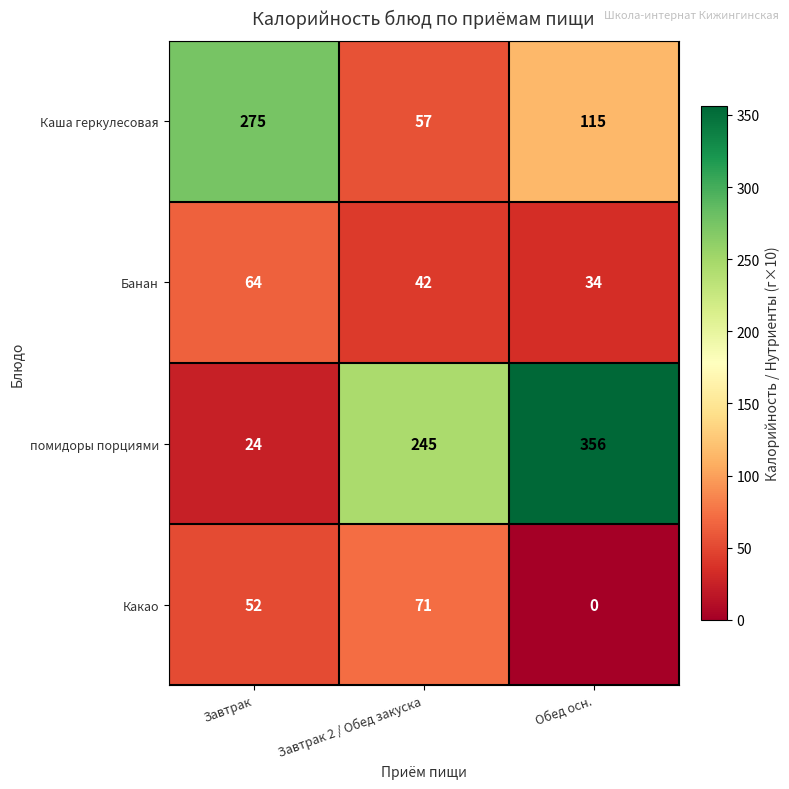

Where is Какао nearest to the value 35?

Завтрак